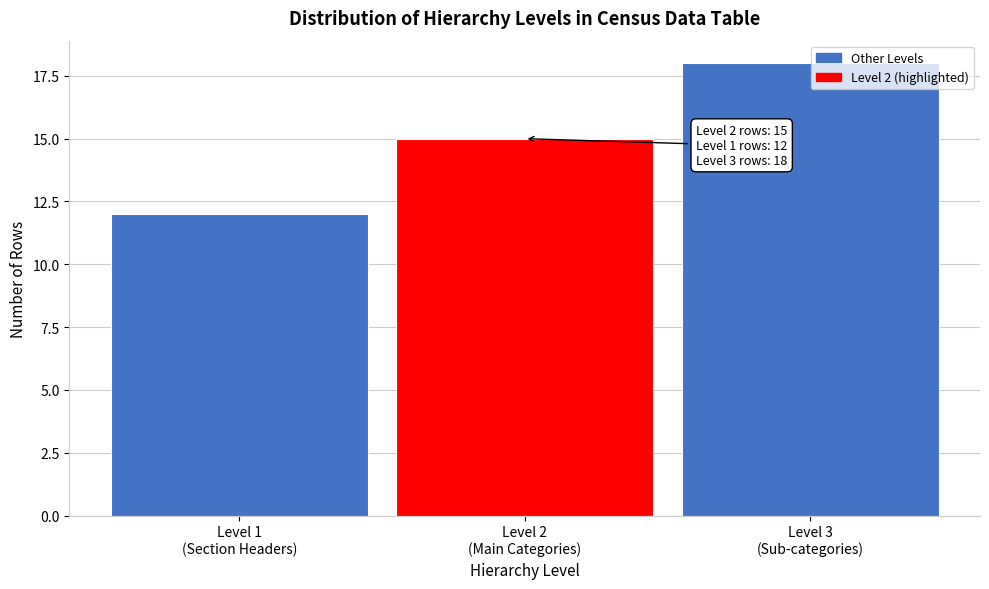

Reading right to left, what are all the values shown in this chart?

18	15	12